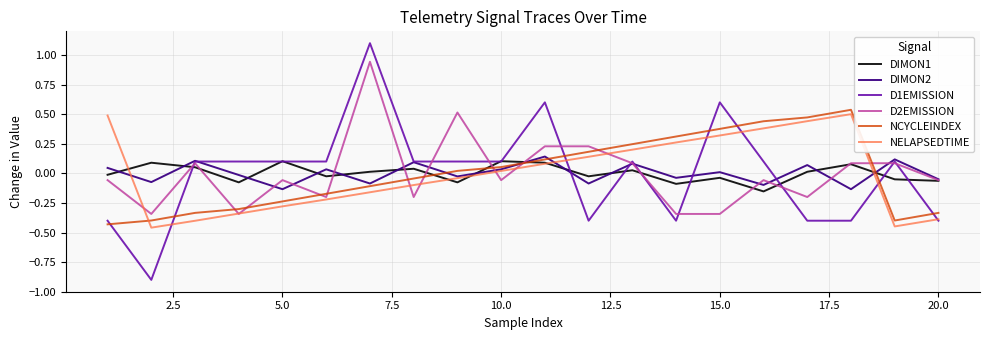

True or false: DIMON1 and DIMON2 intersect in this chart.

True